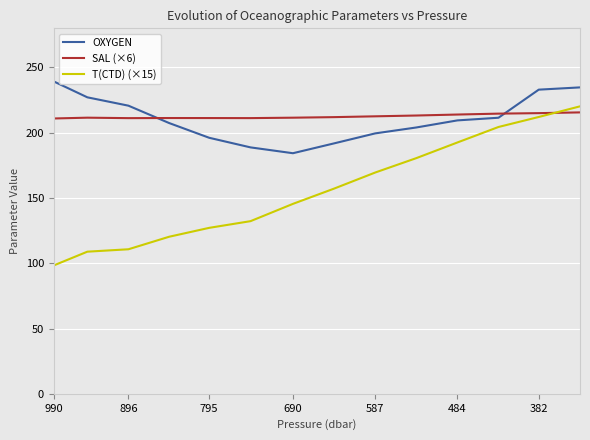

True or false: OXYGEN has more than 0 points higher than both neighbors.

False